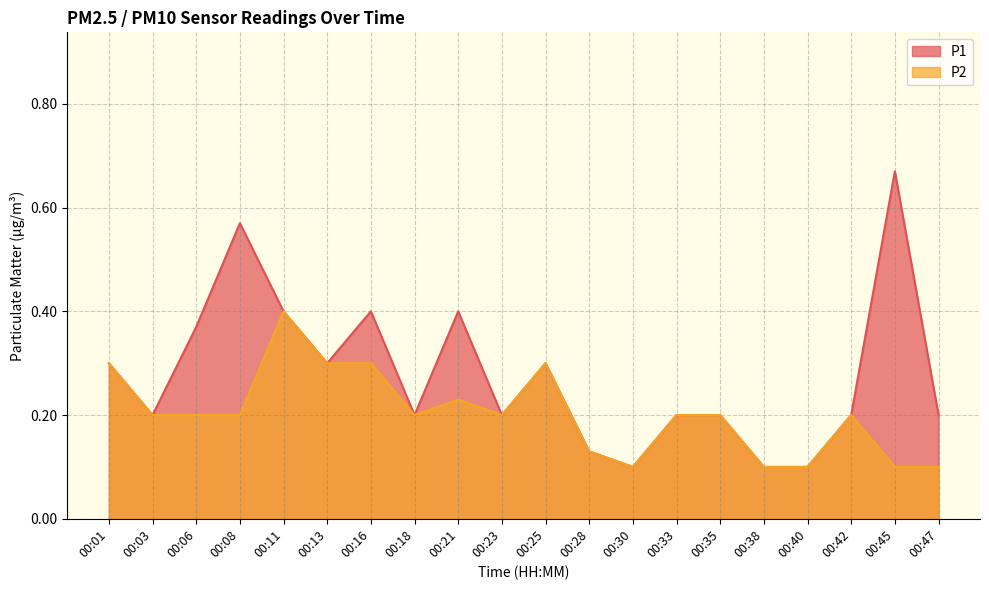

Which series has the widest spread of values?

P1